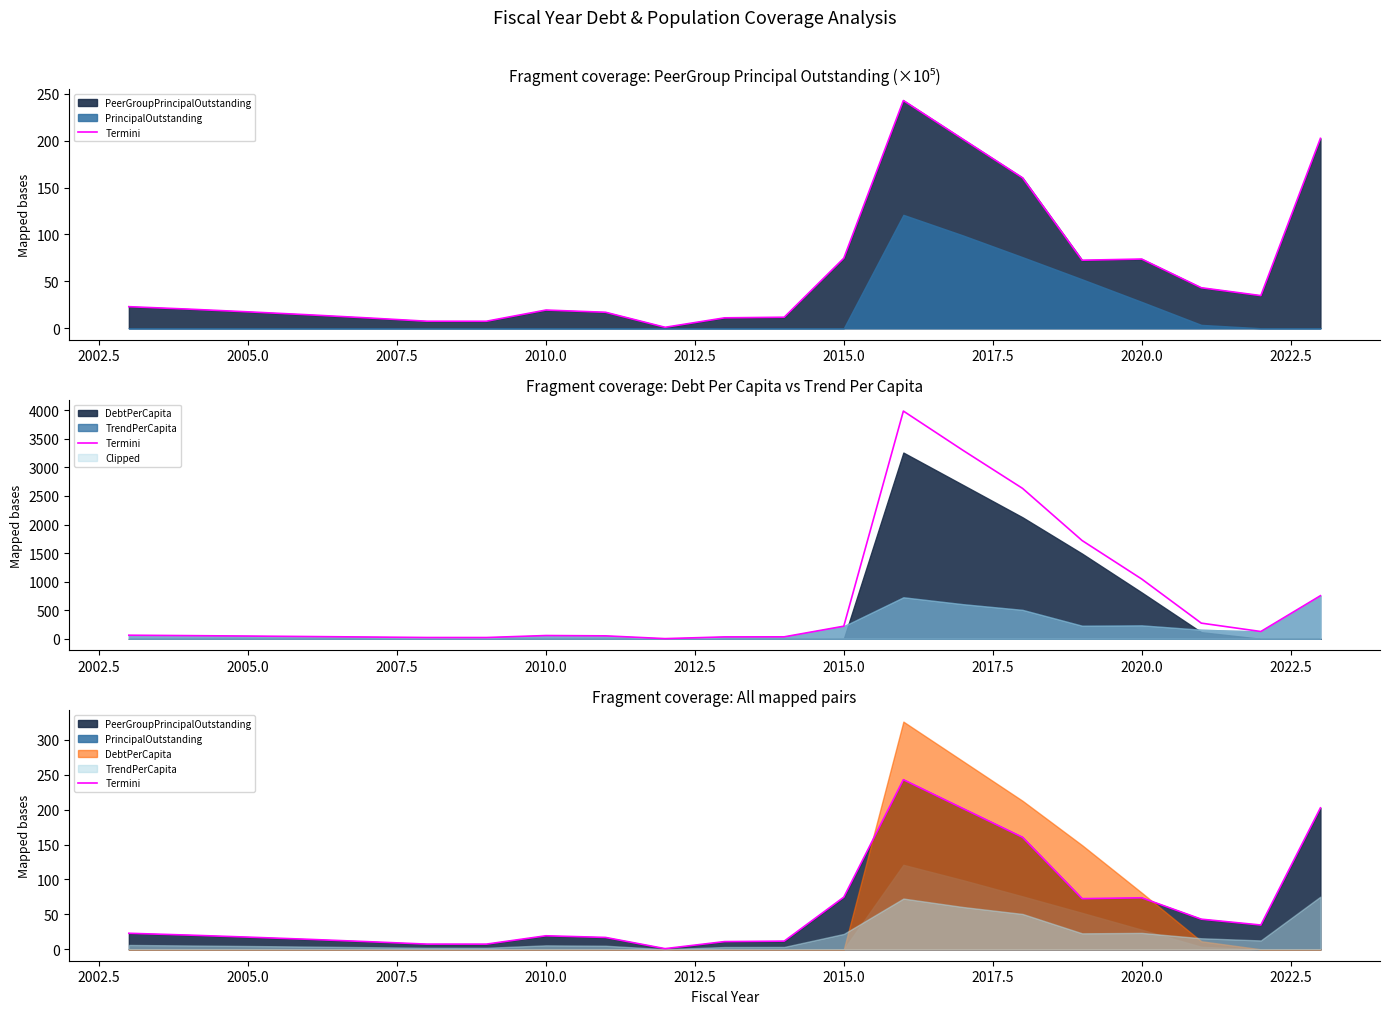

What is the value of the 5th point from the left?

11.1